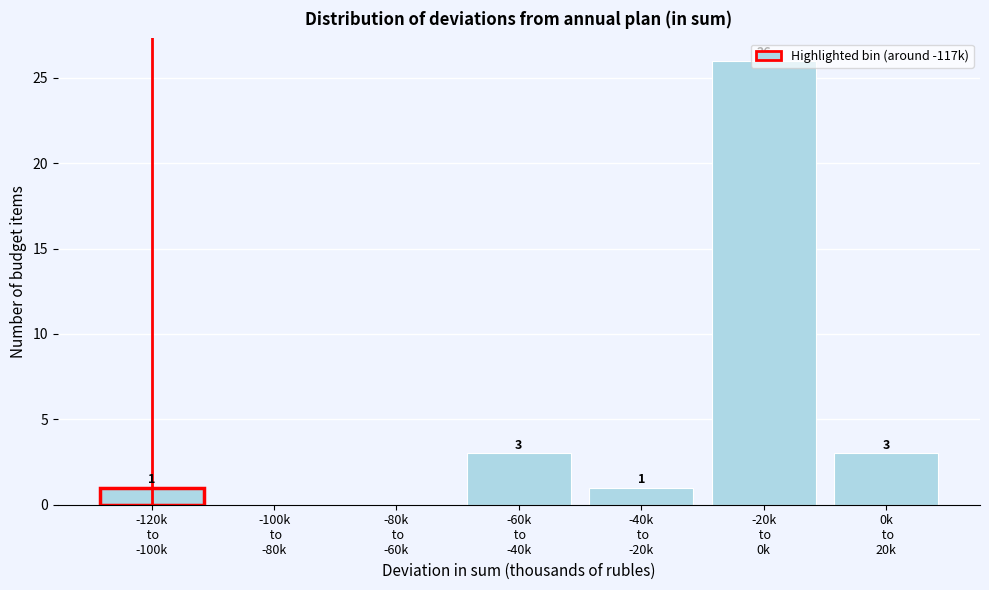

What is the greatest value displayed?

26